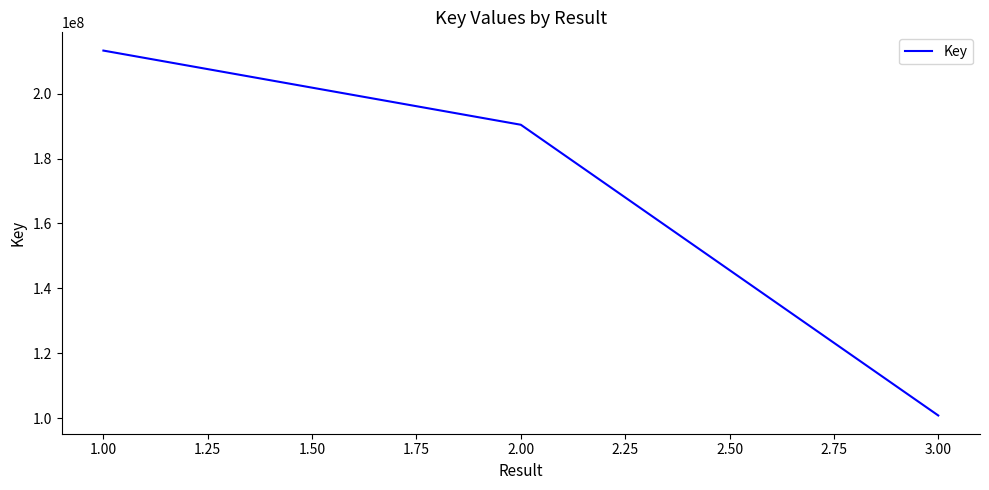

Read the value at 3.00.

100835554